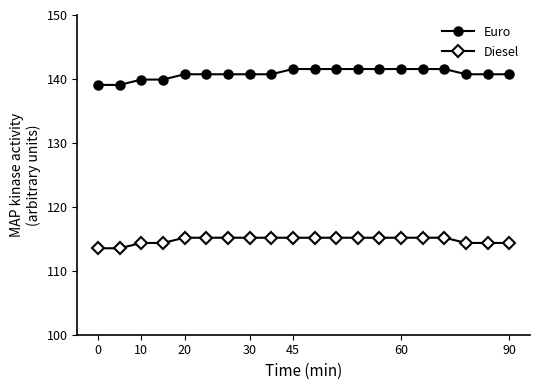

What is the average value of the Diesel series?

114.8